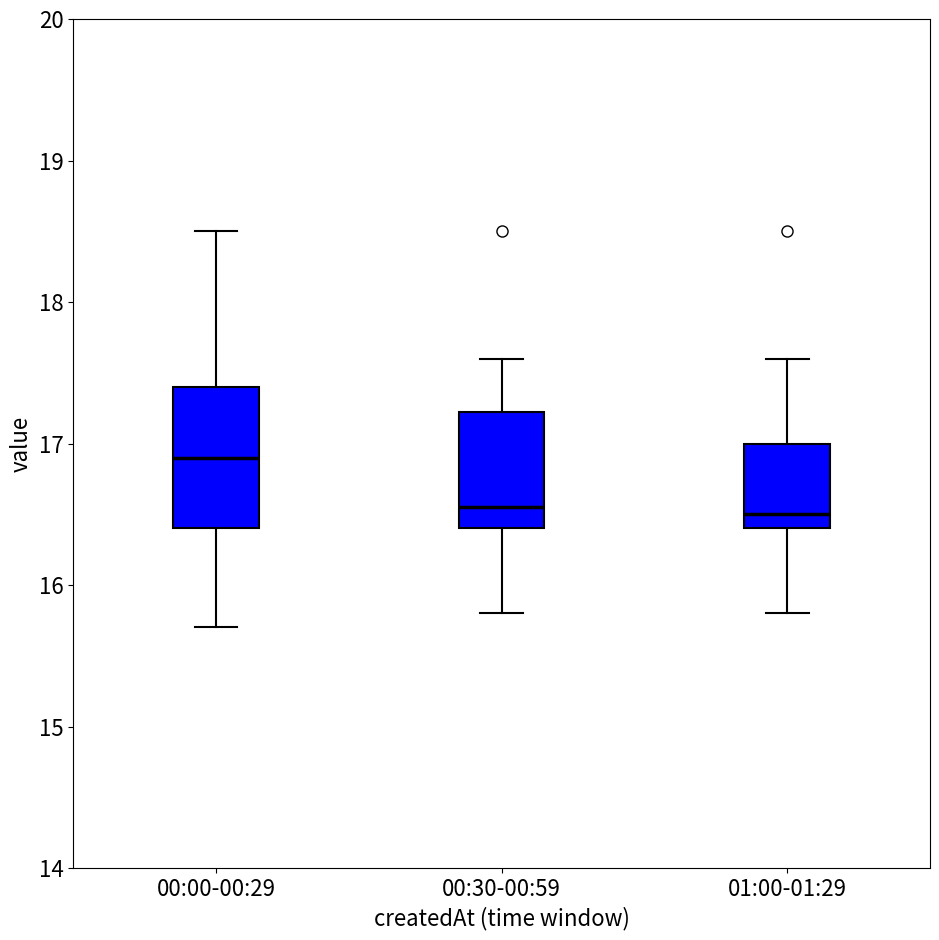

Comparing the boxes themselves (not the whiskers), which one is the tallest?

00:00-00:29